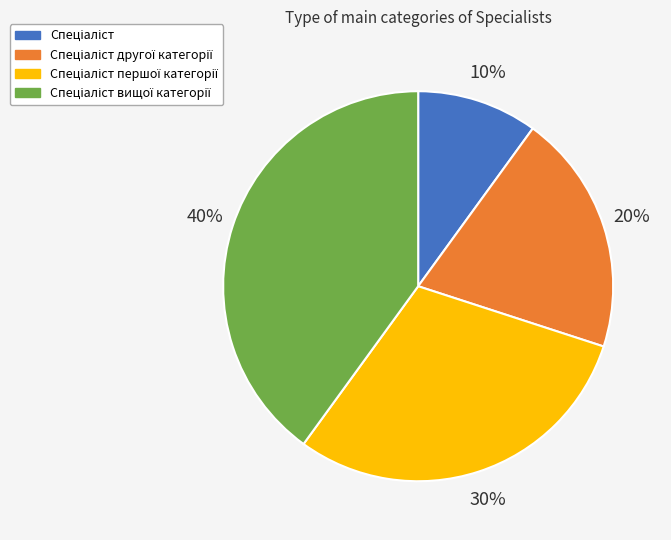

Is there a majority slice in this chart?

No